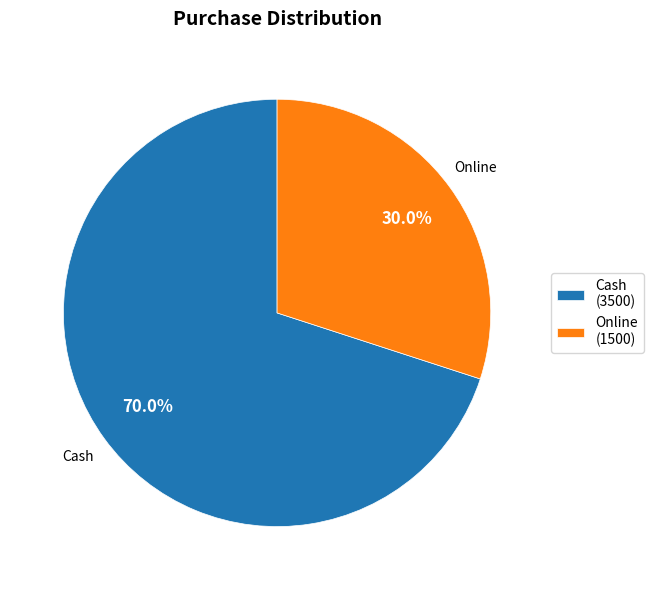

What is the total percentage of Online and Cash?

100.0%